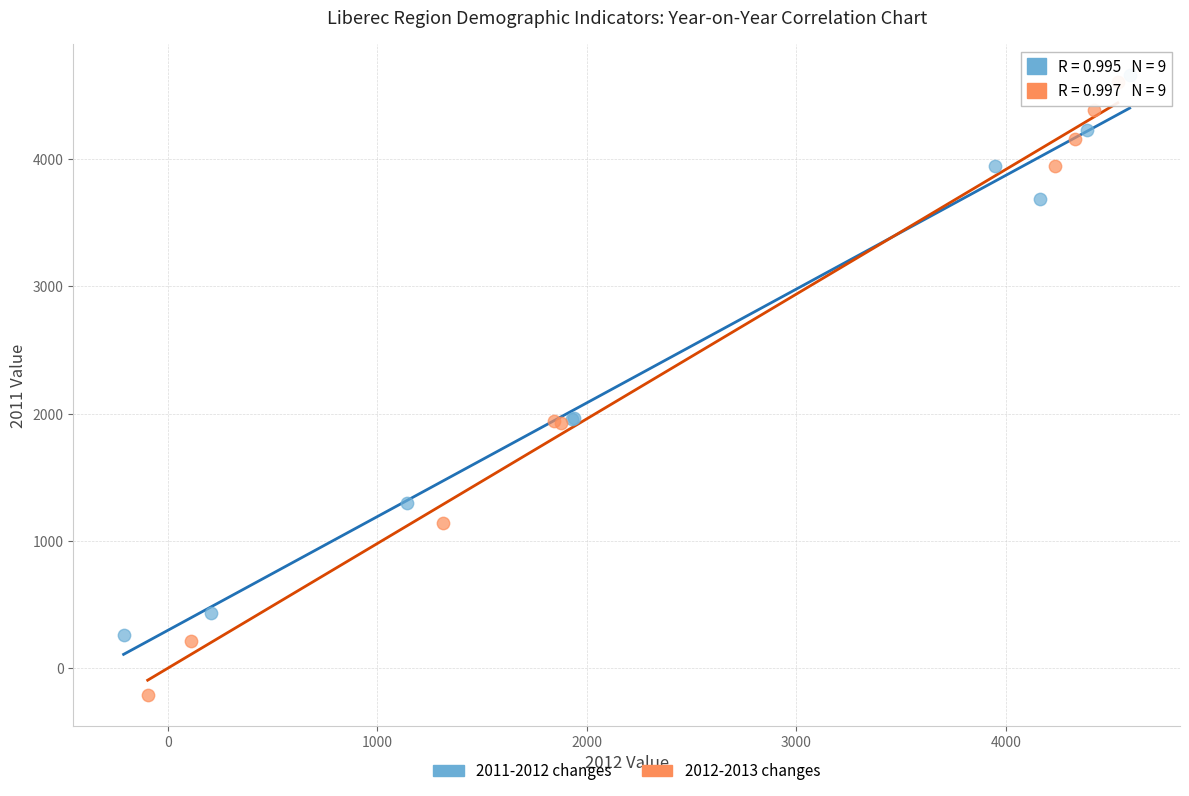

Which series has the widest spread of Y values?

2012-2013 changes